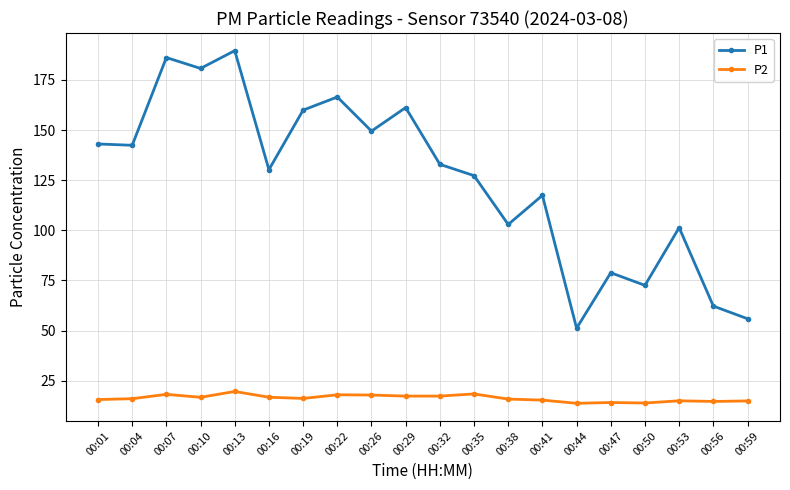

What is the minimum value for P2?

13.7